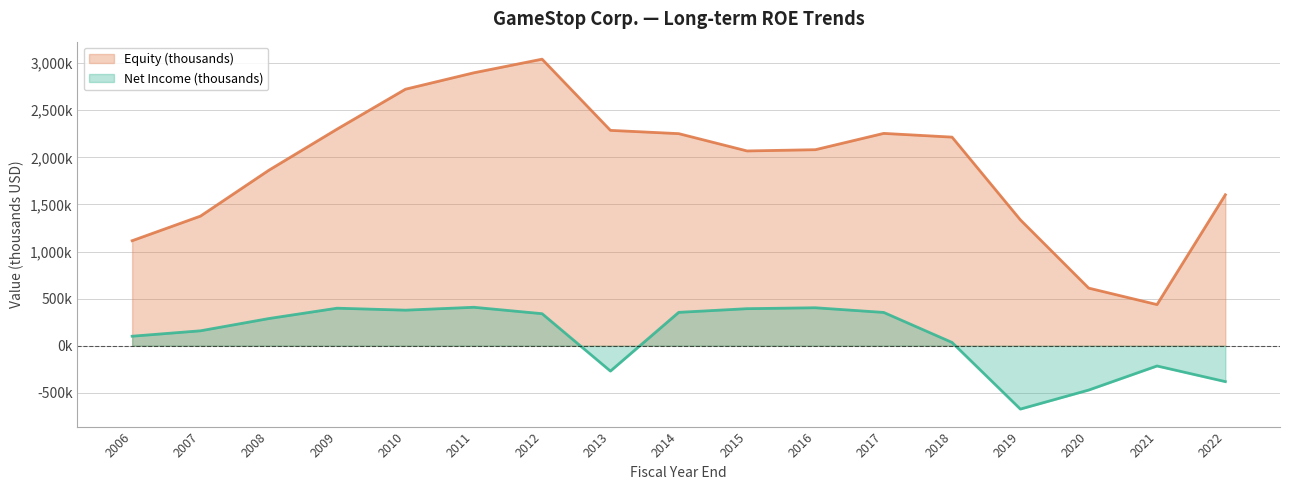

Is it true that Net Income (thousands) equals 353200 at 2017?

True